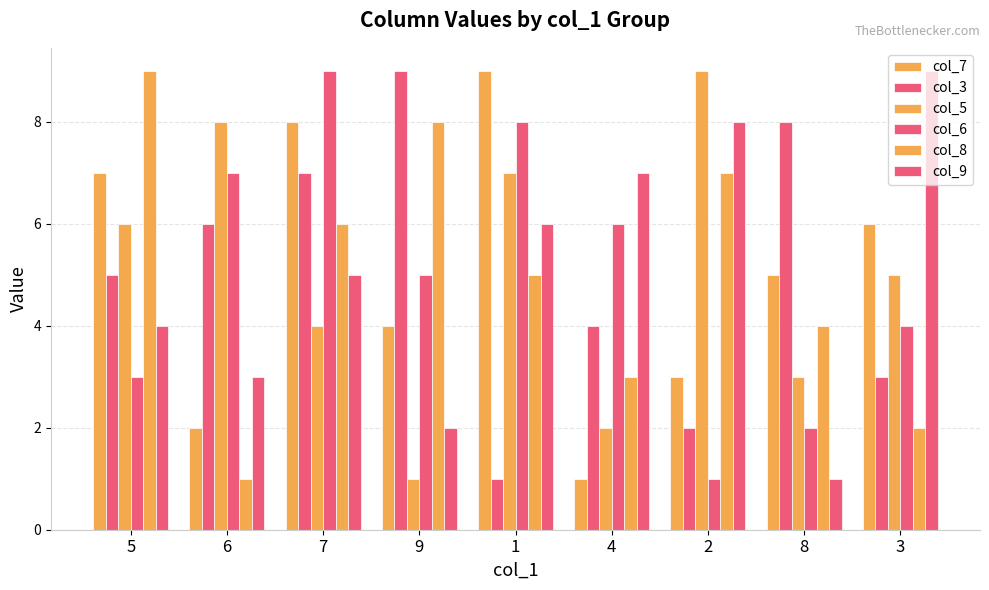

How many groups of bars are there?

9